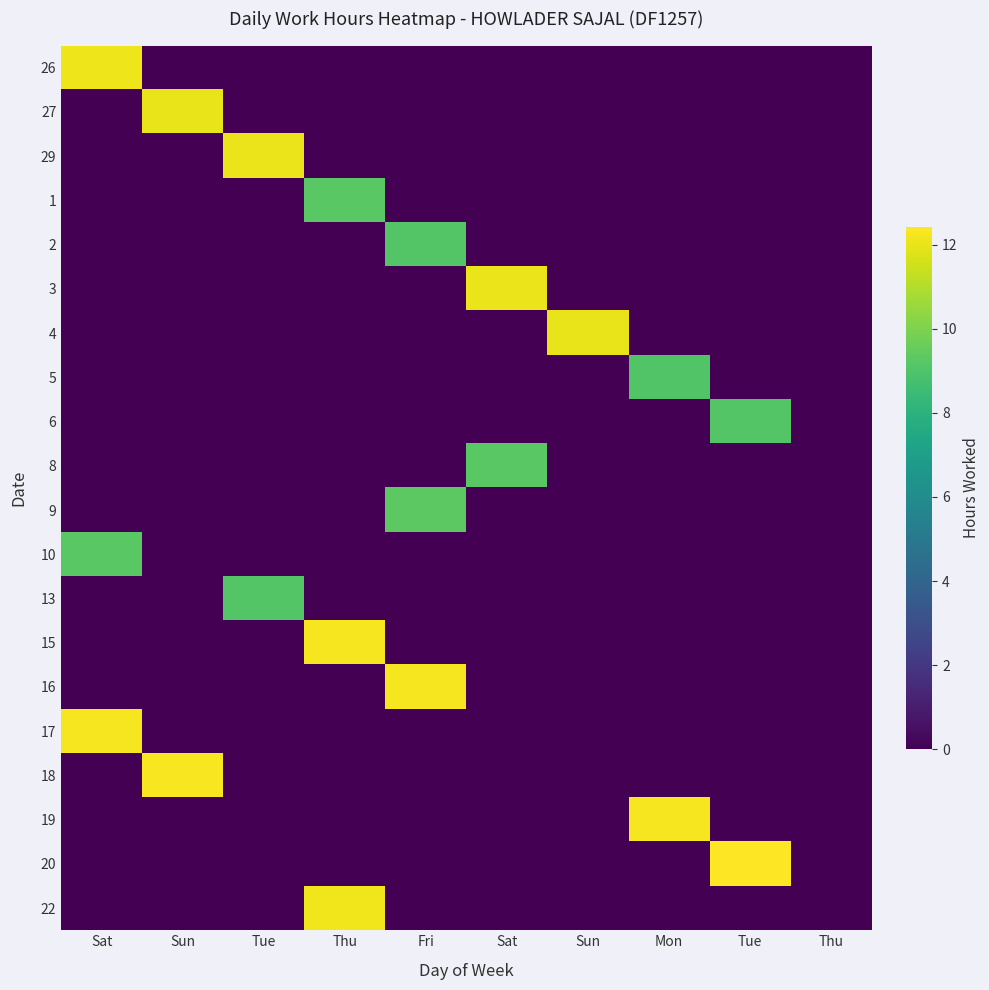

At which category is the sum across all series the highest?

Thu